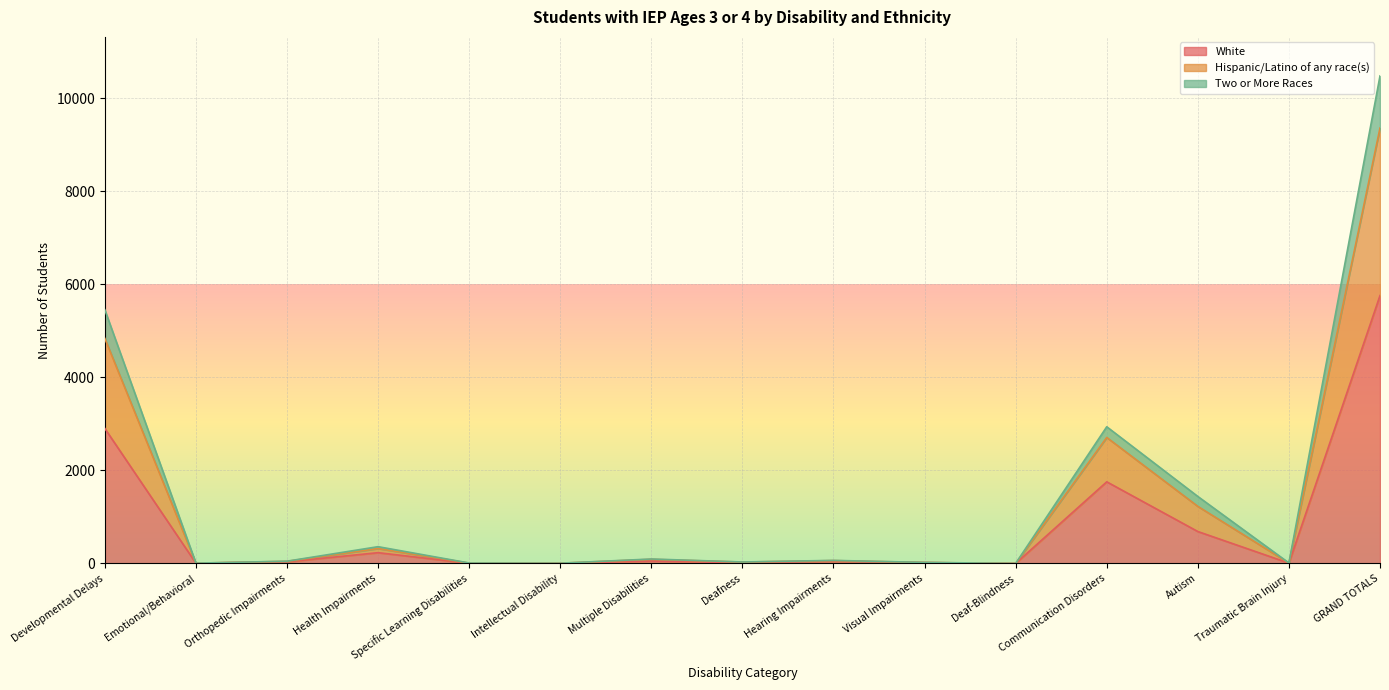

At which category is the sum across all series the highest?

GRAND TOTALS